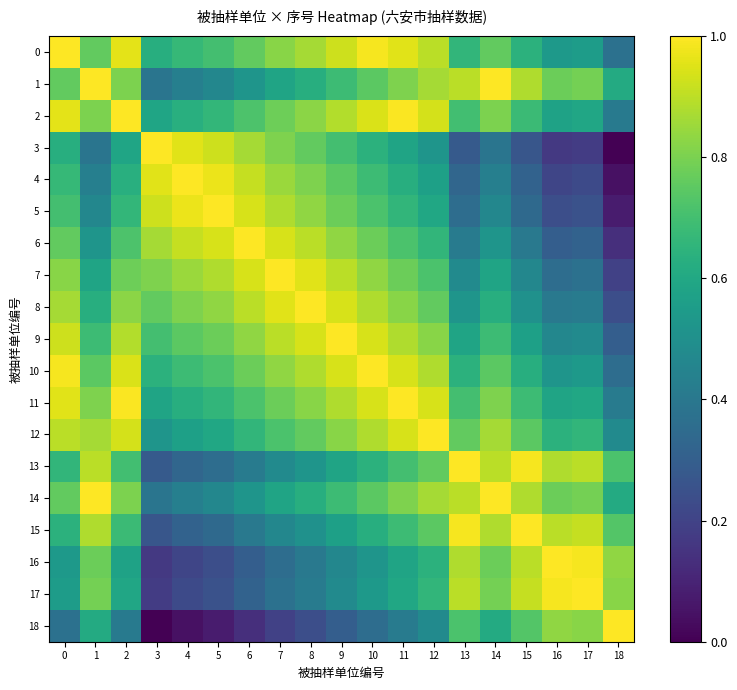

At how many categories does at least one series exceed 0?

19